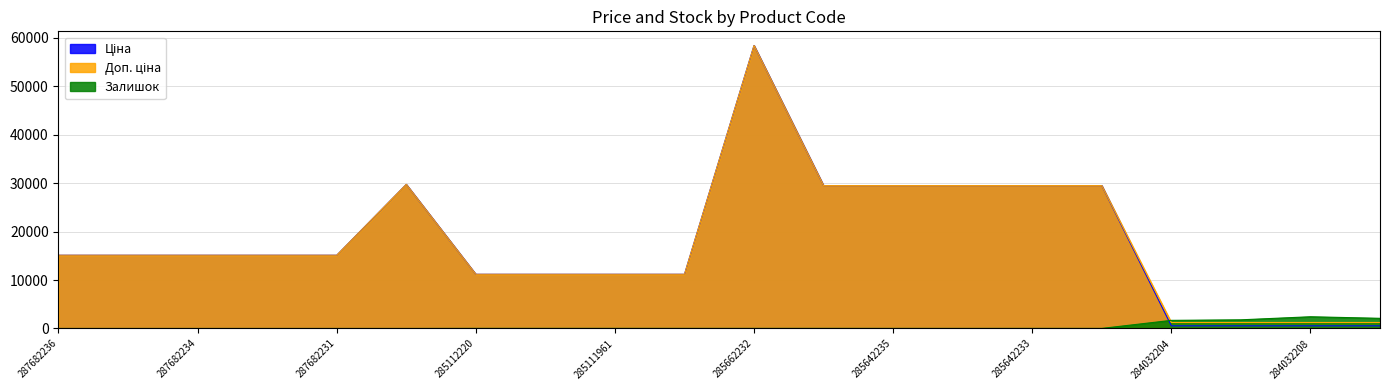

What is the label of the 15th point from the right?

287702232